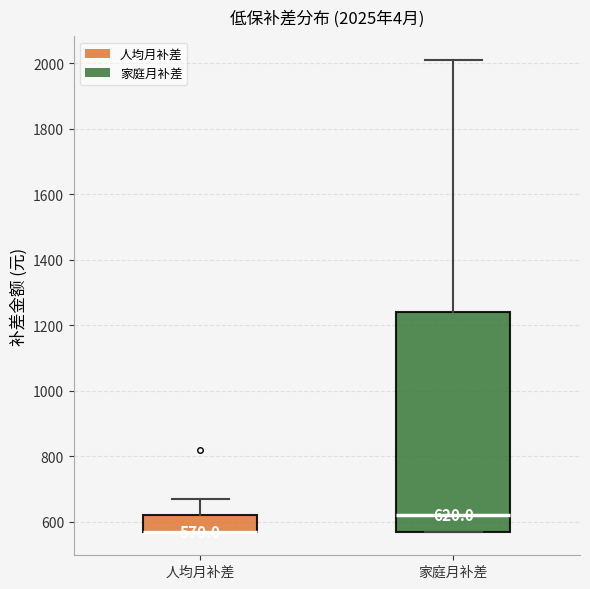

Comparing the boxes themselves (not the whiskers), which one is the tallest?

家庭月补差